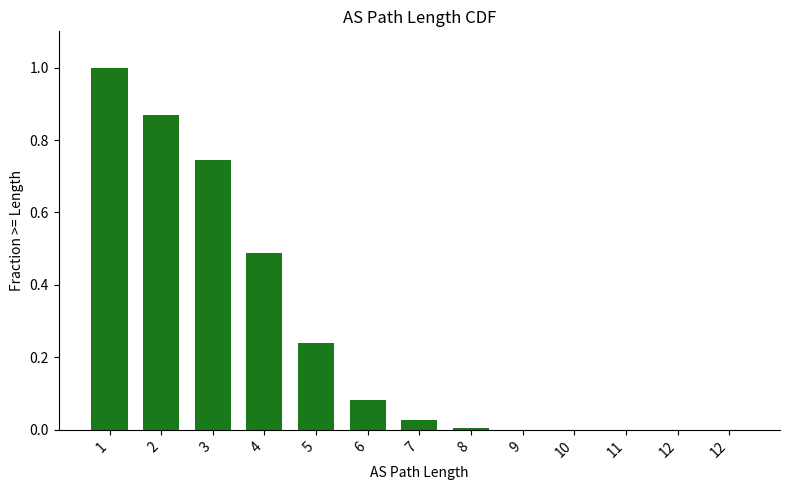

Rank the categories by value from lowest to highest.

12, 12, 11, 10, 9, 8, 7, 6, 5, 4, 3, 2, 1